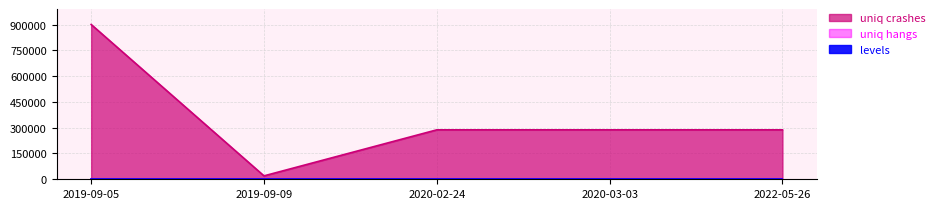

Reading right to left, list all the values displayed in this chart.

uniq crashes: 2022-05-26=287549	2020-03-03=287545	2020-02-24=287542	2019-09-09=19824	2019-09-05=900270
uniq hangs: 2022-05-26=88	2020-03-03=88	2020-02-24=88	2019-09-09=88	2019-09-05=88
levels: 2022-05-26=1	2020-03-03=1	2020-02-24=1	2019-09-09=1	2019-09-05=1